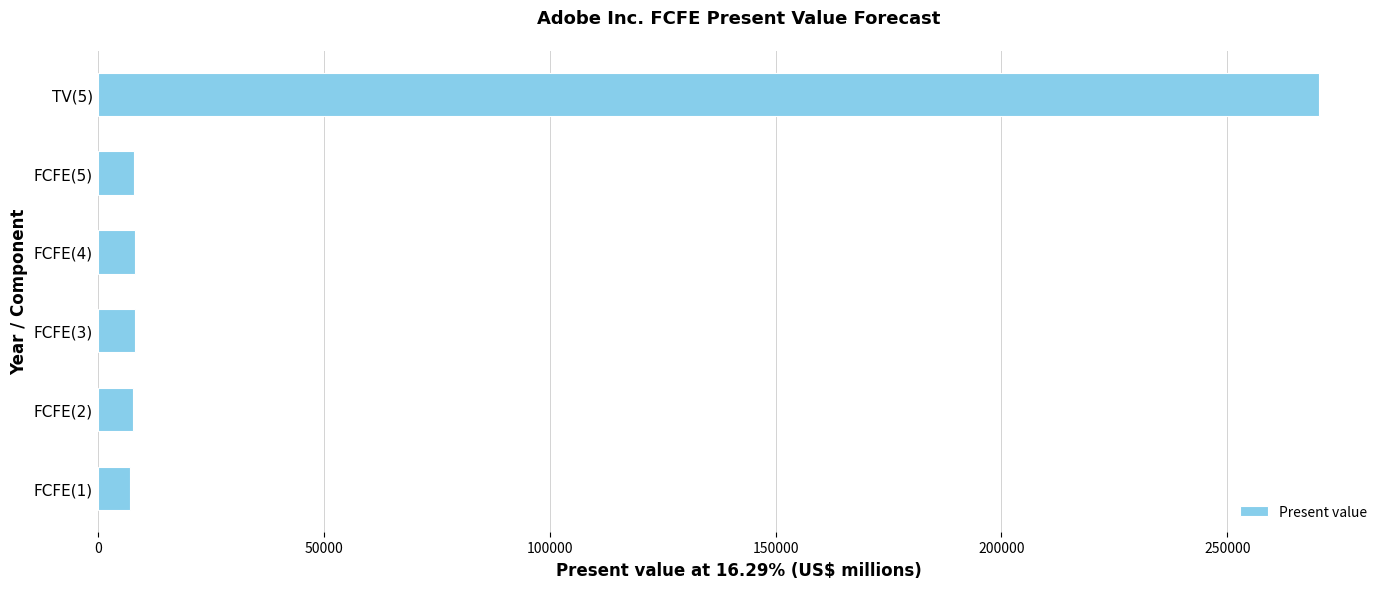

What is the ratio of the value at FCFE(3) to the value at FCFE(4)?

1.0